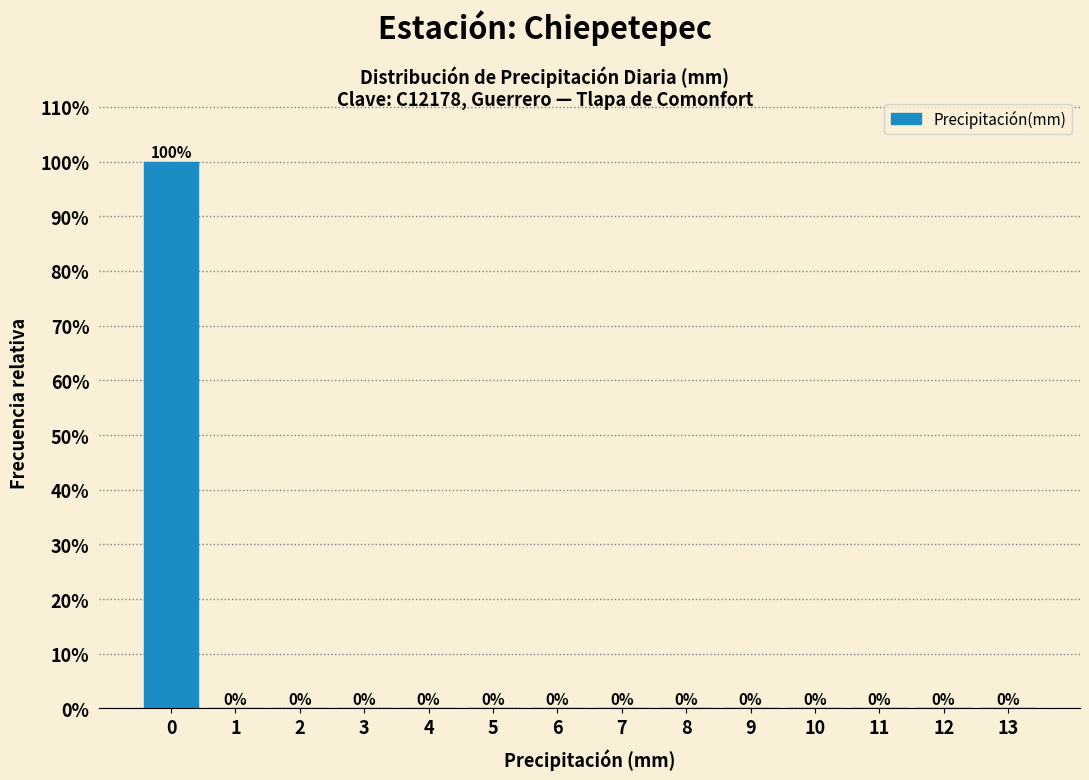

Are the bars horizontal?

No